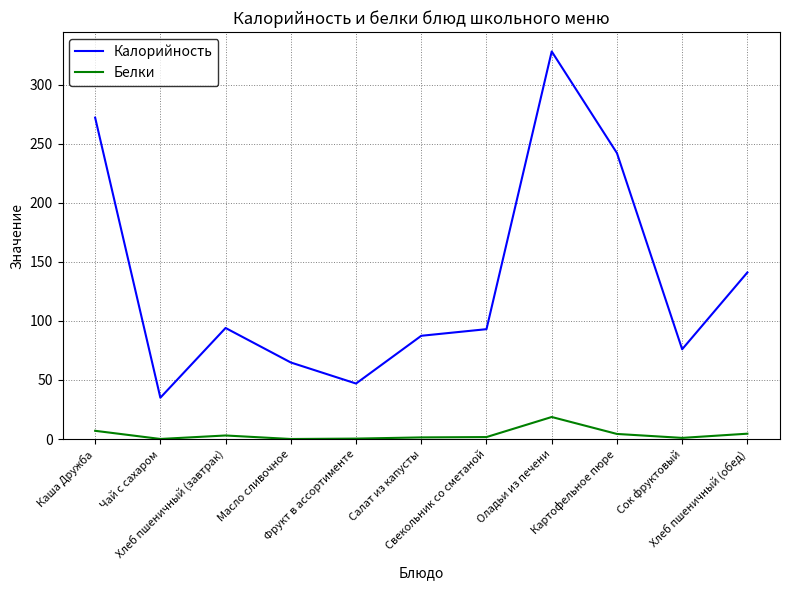

What is the sum of all Белки values?

42.3